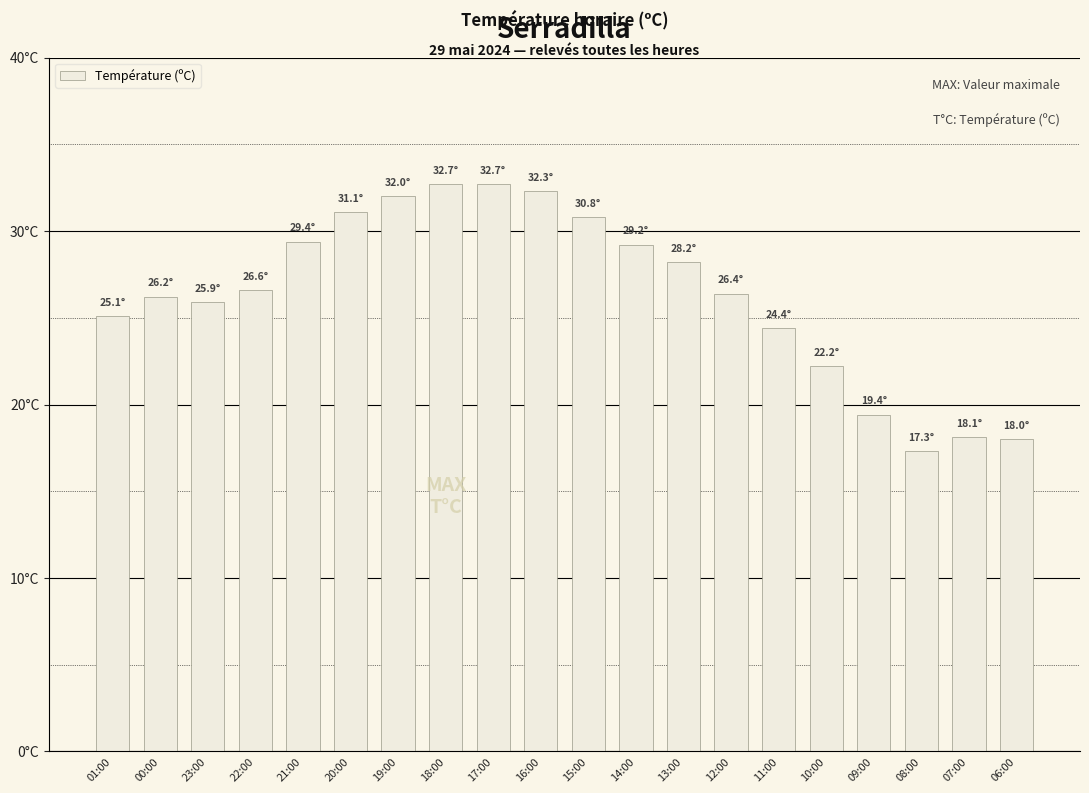

Are the bars grouped side by side (vs. stacked)?

No